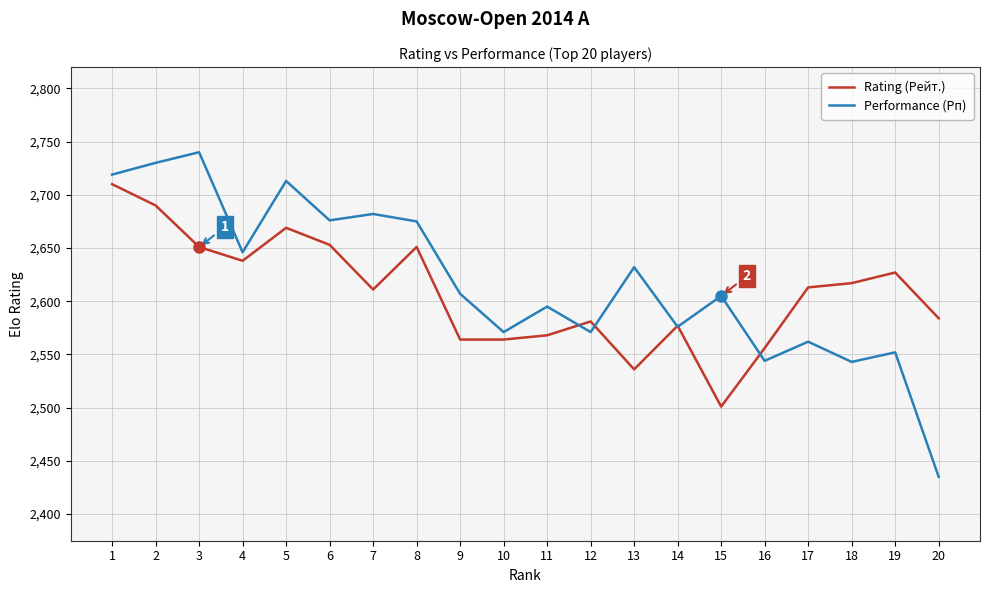

The Rating (Рейт.) series shows 2501 at 15. True or false?

True